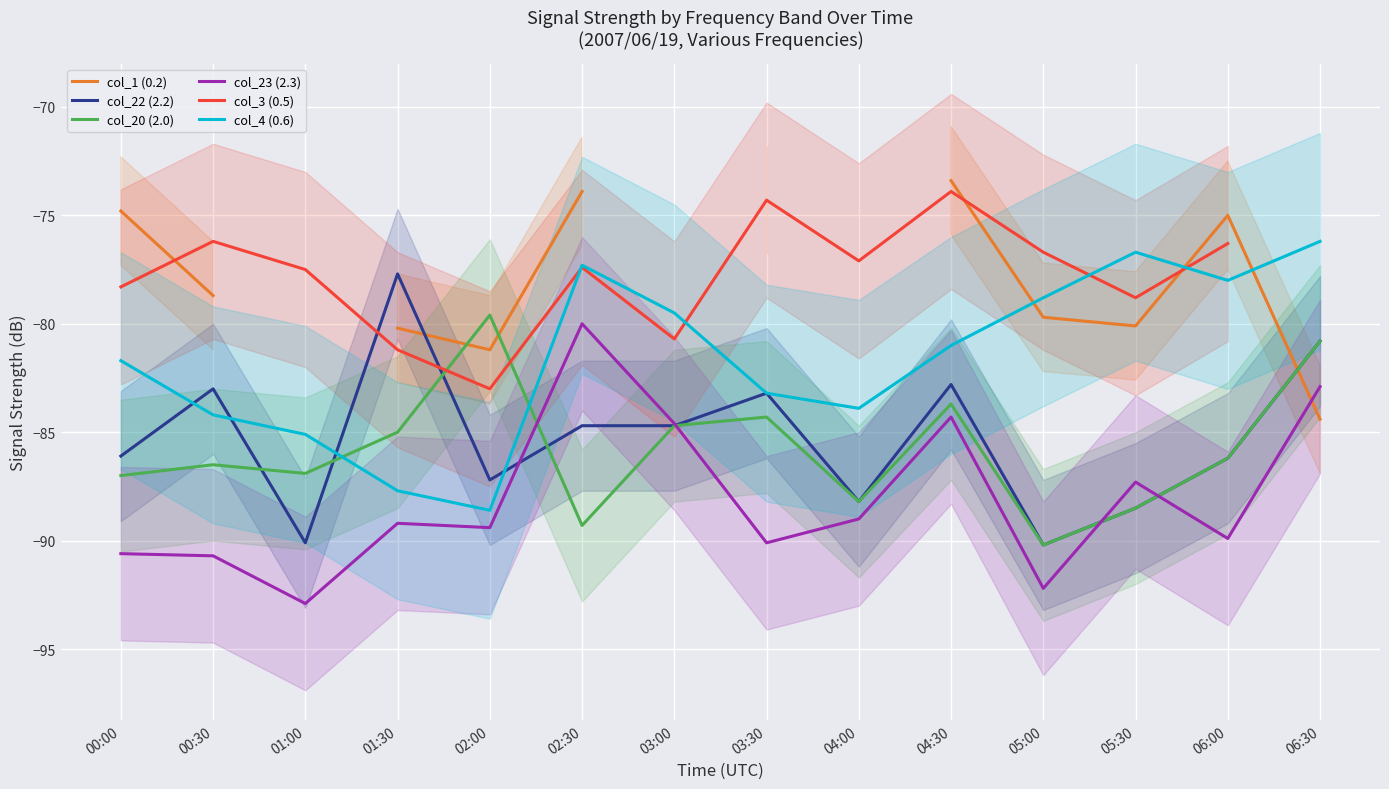

At which label does col_20 (2.0) first exceed -86?

01:30